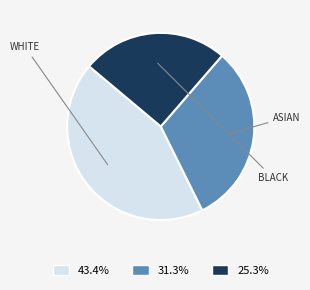

Is there any slice that represents more than half of the pie?

No